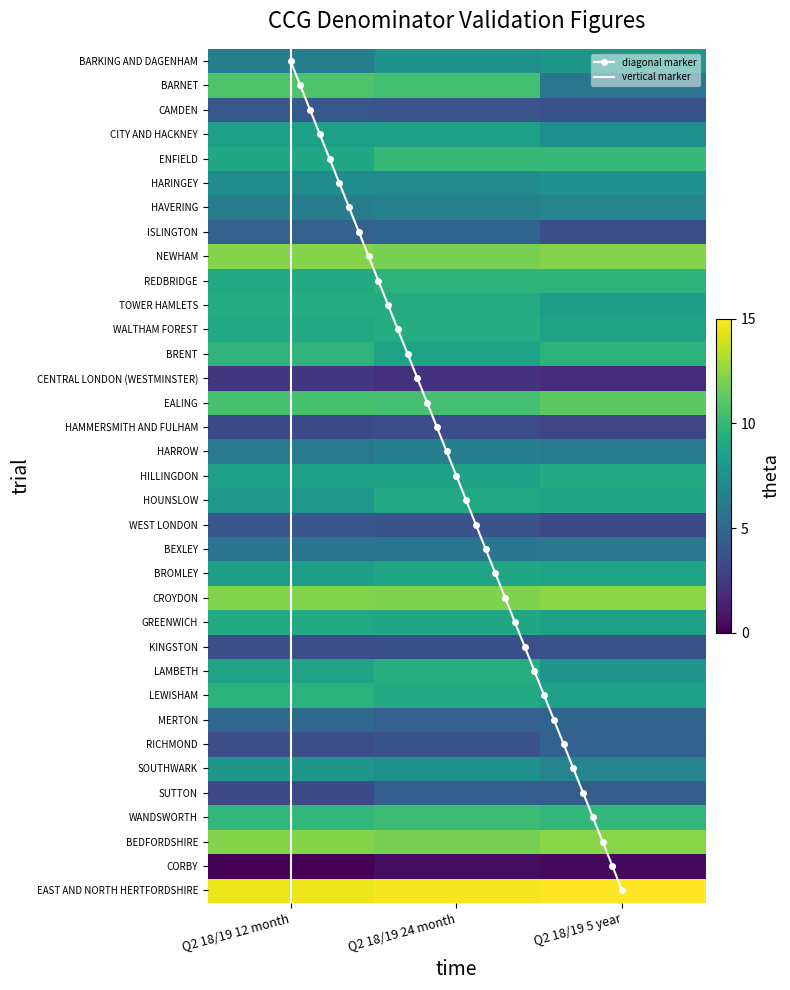

Reading left to right, extract all data points from this chart.

NHS BARKING AND DAGENHAM CCG: 6.5	7.6	7.9
NHS BARNET CCG: 10.9	10.5	5.9
NHS CAMDEN CCG: 4.1	3.9	3.8
NHS CITY AND HACKNEY CCG: 8.5	8.5	7.5
NHS ENFIELD CCG: 9.0	10.0	10.0
NHS HARINGEY CCG: 7.3	7.2	7.6
NHS HAVERING CCG: 6.3	6.6	6.8
NHS ISLINGTON CCG: 4.6	4.8	3.6
NHS NEWHAM CCG: 12.2	11.9	12.2
NHS REDBRIDGE CCG: 9.1	9.7	9.7
NHS TOWER HAMLETS CCG: 9.3	9.2	8.4
NHS WALTHAM FOREST CCG: 9.1	9.3	8.7
NHS BRENT CCG: 9.8	8.7	9.7
NHS CENTRAL LONDON (WESTMINSTER) CCG: 2.4	2.2	1.8
NHS EALING CCG: 10.6	10.5	11.2
NHS HAMMERSMITH AND FULHAM CCG: 3.4	3.6	3.1
NHS HARROW CCG: 6.1	6.4	6.2
NHS HILLINGDON CCG: 8.5	8.6	9.2
NHS HOUNSLOW CCG: 8.0	9.1	8.8
NHS WEST LONDON CCG: 3.9	3.8	3.3
NHS BEXLEY CCG: 5.7	5.8	5.9
NHS BROMLEY CCG: 8.4	8.8	8.7
NHS CROYDON CCG: 12.2	12.1	12.4
NHS GREENWICH CCG: 9.2	8.9	8.5
NHS KINGSTON CCG: 3.6	3.7	3.7
NHS LAMBETH CCG: 8.6	9.3	7.8
NHS LEWISHAM CCG: 9.6	9.2	8.5
NHS MERTON CCG: 5.0	4.6	4.9
NHS RICHMOND CCG: 3.6	3.8	4.7
NHS SOUTHWARK CCG: 7.9	7.5	6.9
NHS SUTTON CCG: 3.3	4.5	4.4
NHS WANDSWORTH CCG: 9.9	10.3	10.0
NHS BEDFORDSHIRE CCG: 12.2	11.9	12.3
NHS CORBY CCG: 0.0	0.5	0.3
NHS EAST AND NORTH HERTFORDSHIRE CCG: 14.6	14.8	15.0